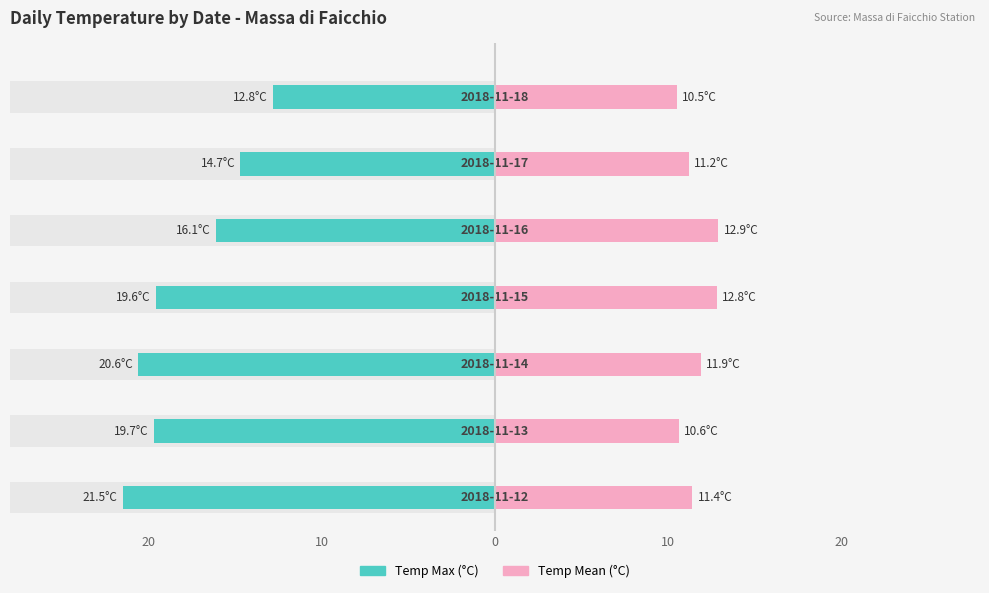

How many data points in Temp Max (°C) are less than -19?

4